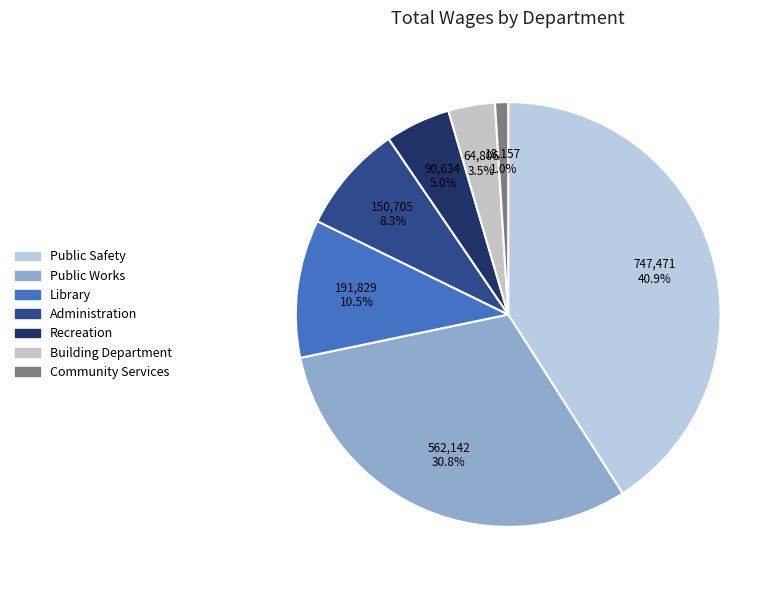

To the nearest percent, what portion does Public Works represent?

31%